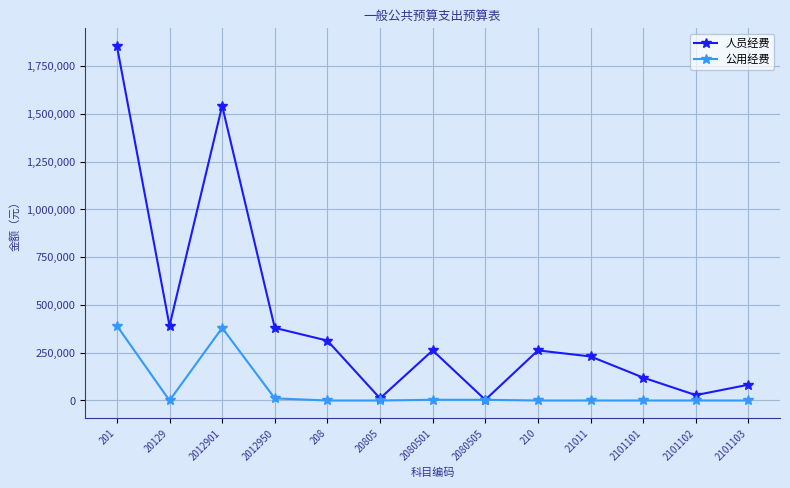

At 2101102, list the series in order from largest to smallest.

人员经费, 公用经费